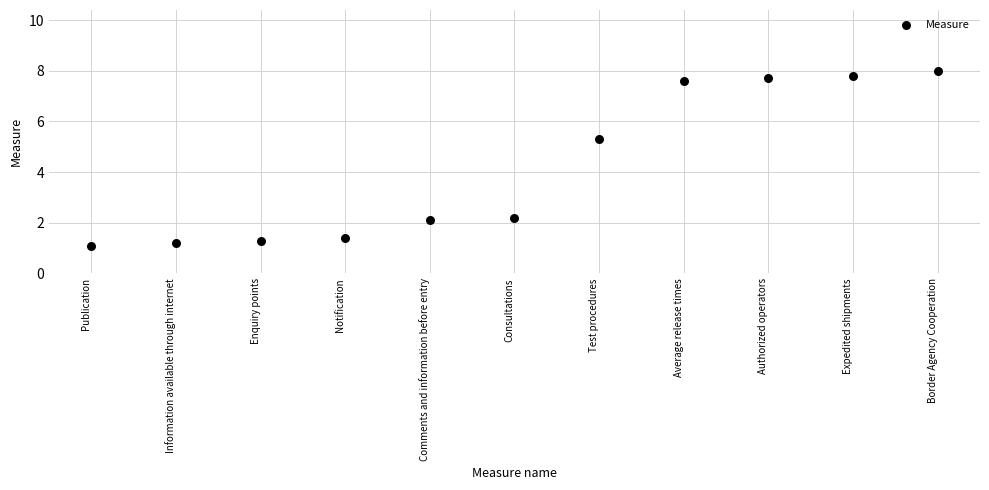

What is the range of Y values (max minus min)?

6.9